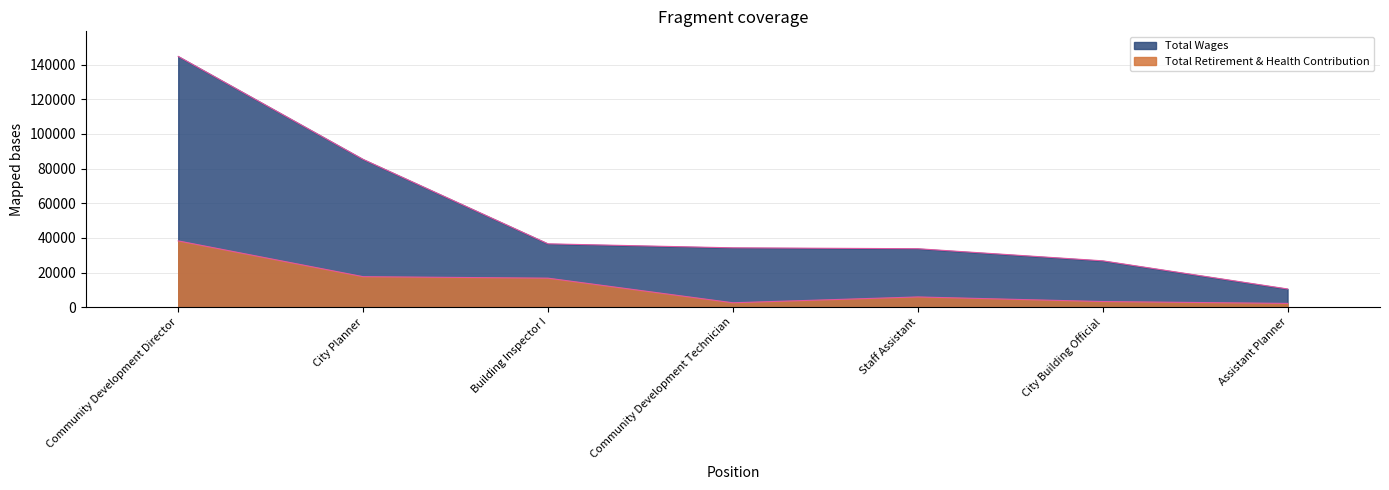

List the series in order of their overall mean, highest first.

Total Wages, Total Retirement & Health Contribution